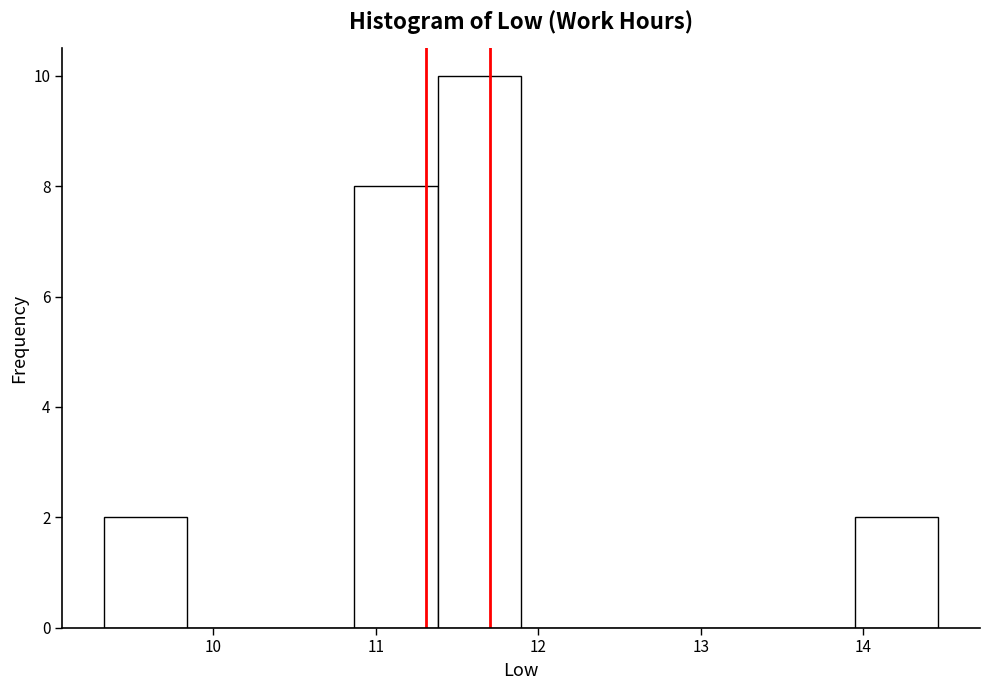

What is the height of the bar covering 9.3 to 9.8 on the x-axis? Neither the bar edges nor the heights are printed on the chart, so give them approximately, as read against the axes.

2